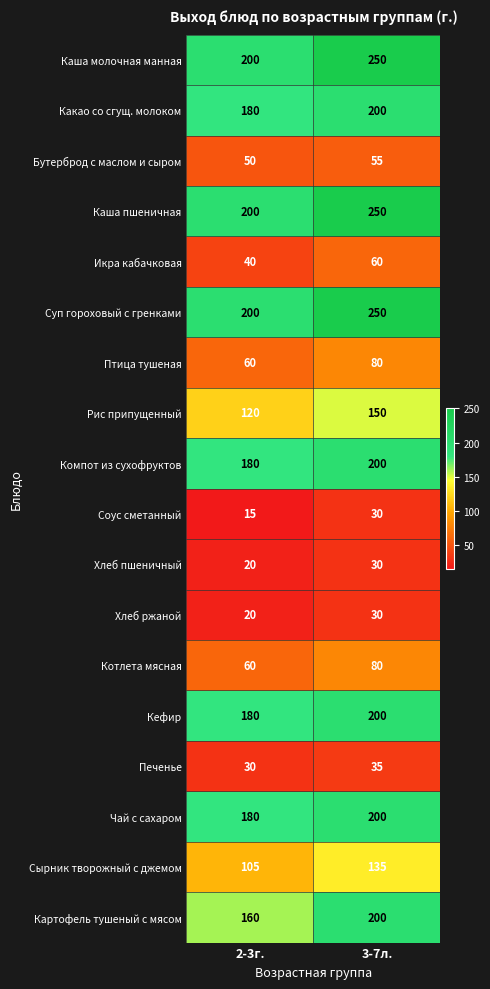

What is the difference between the Суп гороховый с гренками values at 3-7л. and 2-3г.?

50